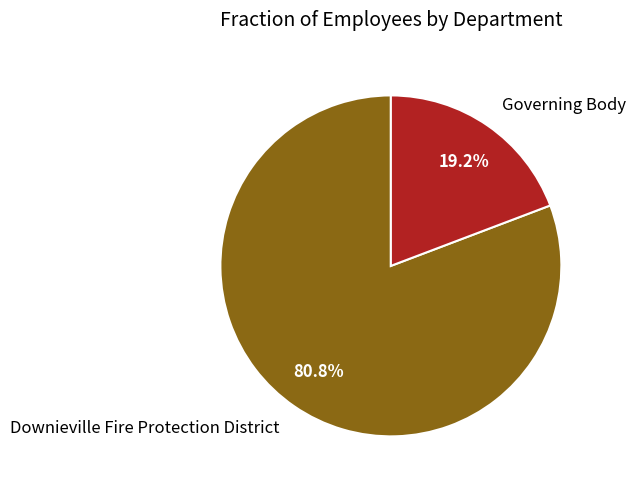

Which category has the smallest portion of the pie?

Governing Body